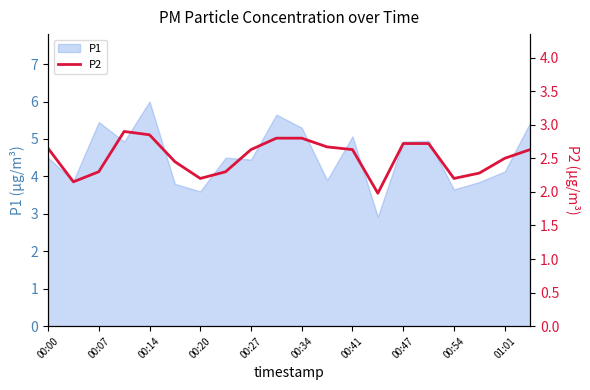

How many lines are shown in the chart?

1